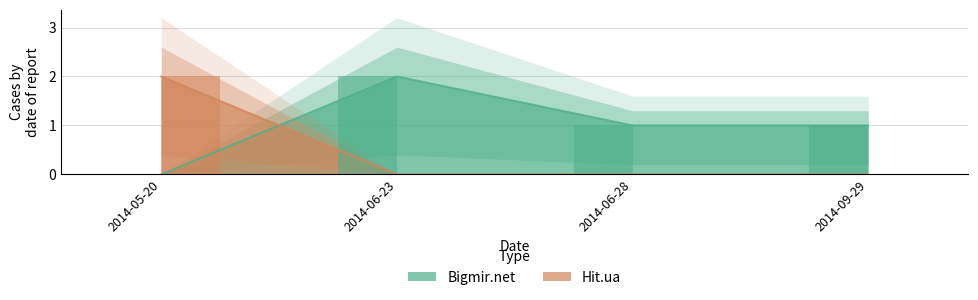

What is the maximum value for Hit.ua?

2